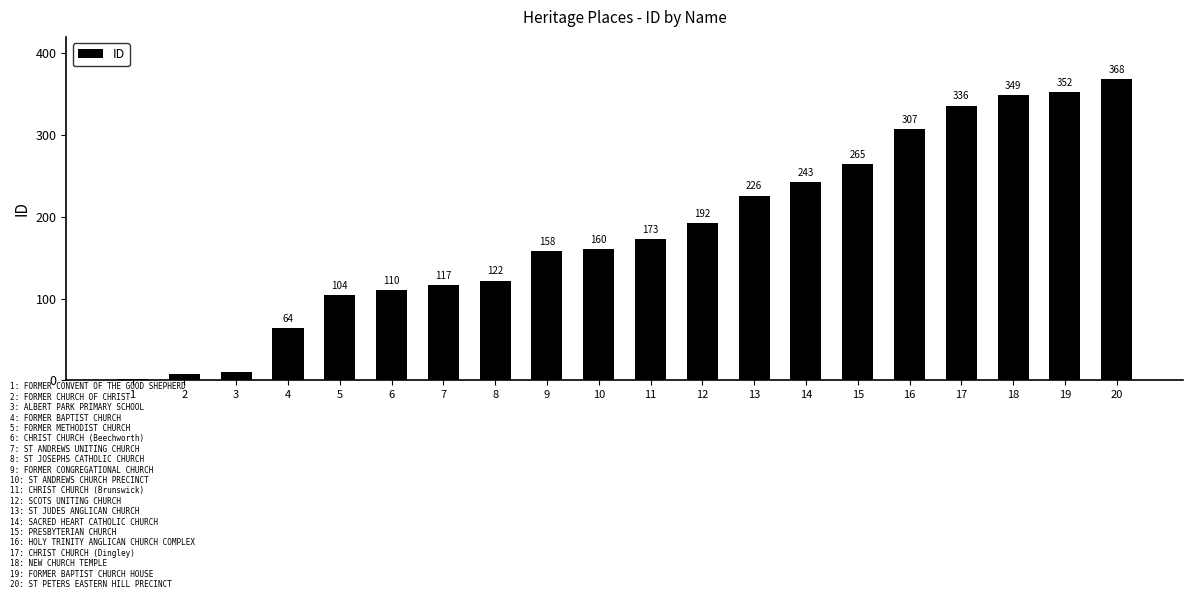

Count the number of data series in this chart.

1